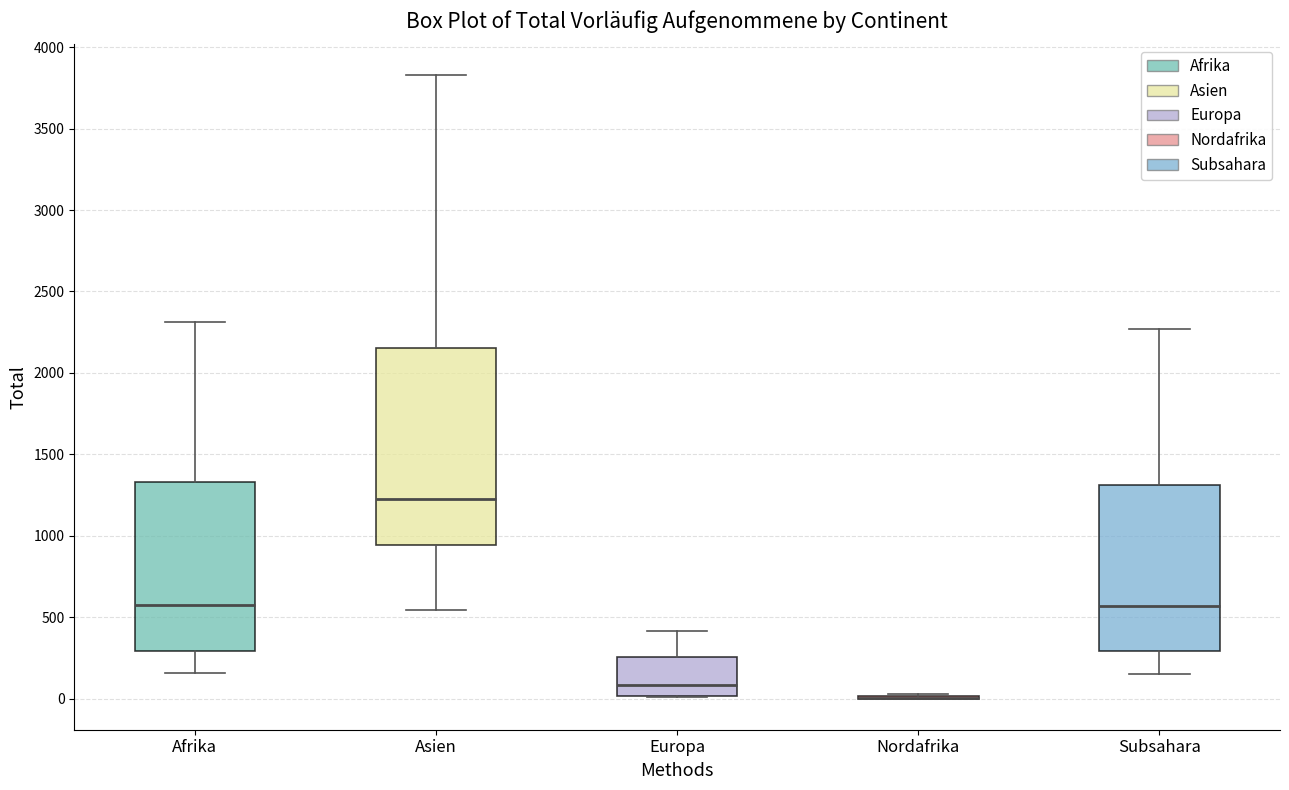

Reading left to right, transcribe this box plot: for each box, give where its median line is, the range the box spans, and where its two whiskers end, as read against the y-axis. The values are not printed on the chart, so give them approximately, as read against the axis.

Afrika: median 600, box 300 to 1350, whiskers 150 to 2300
Asien: median 1250, box 950 to 2150, whiskers 550 to 3850
Europa: median 100, box 0 to 250, whiskers 0 to 400
Nordafrika: box collapsed to a line at 0, whiskers 0 to 50
Subsahara: median 550, box 300 to 1300, whiskers 150 to 2250